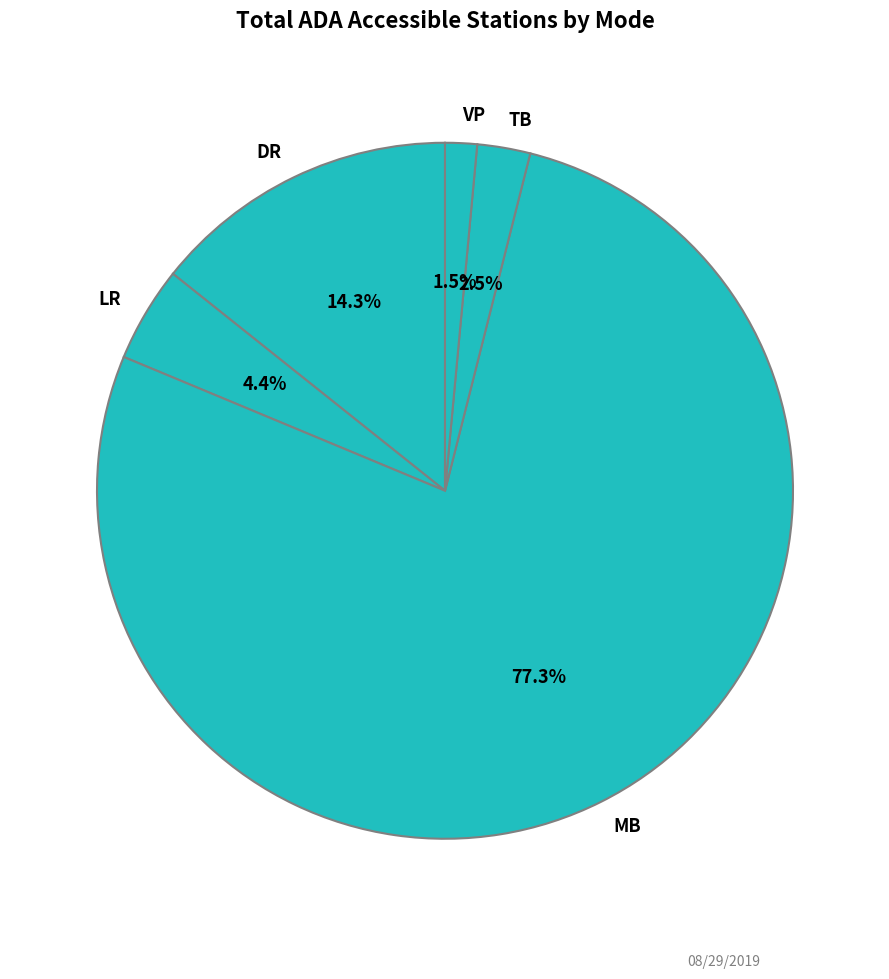

How many slices are in this pie chart?

5